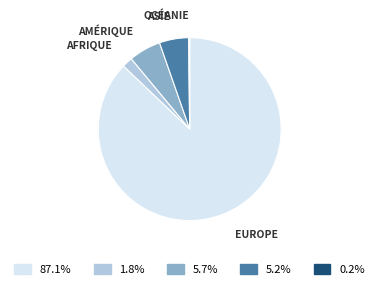

Does any single category account for the majority?

Yes